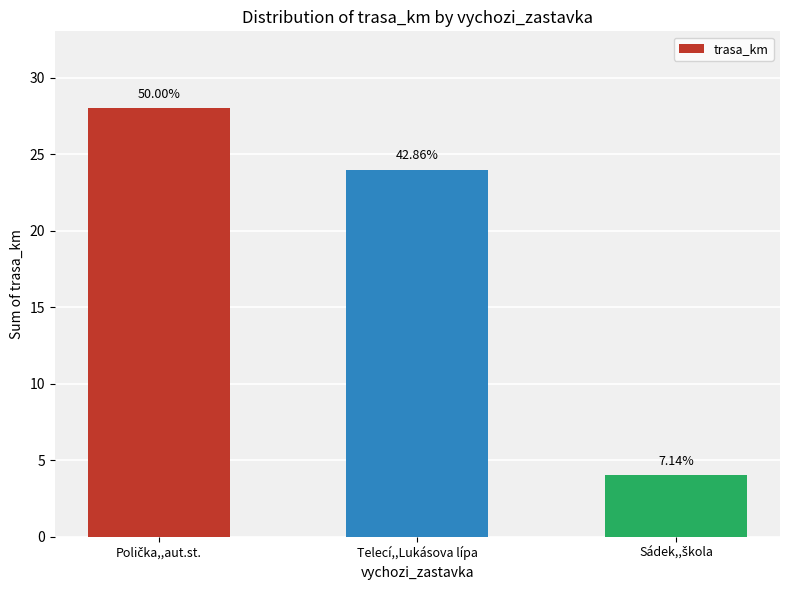

Does the chart contain any negative values?

No